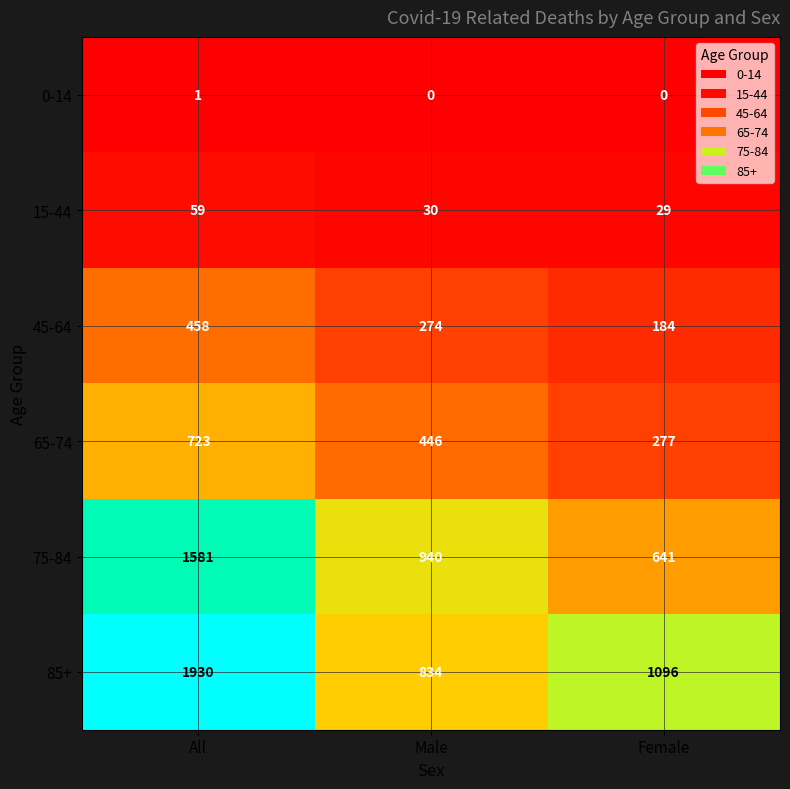

True or false: 0-14 has a value of 1 at Male.

False